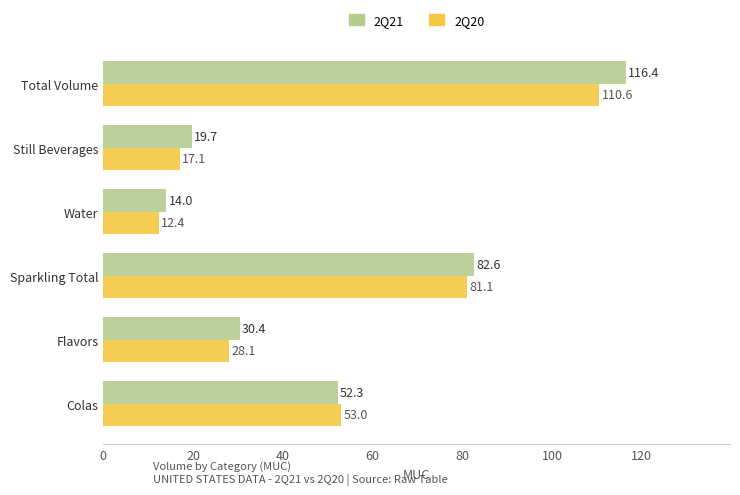

What is the lowest value of the 2Q21 series?

14.0